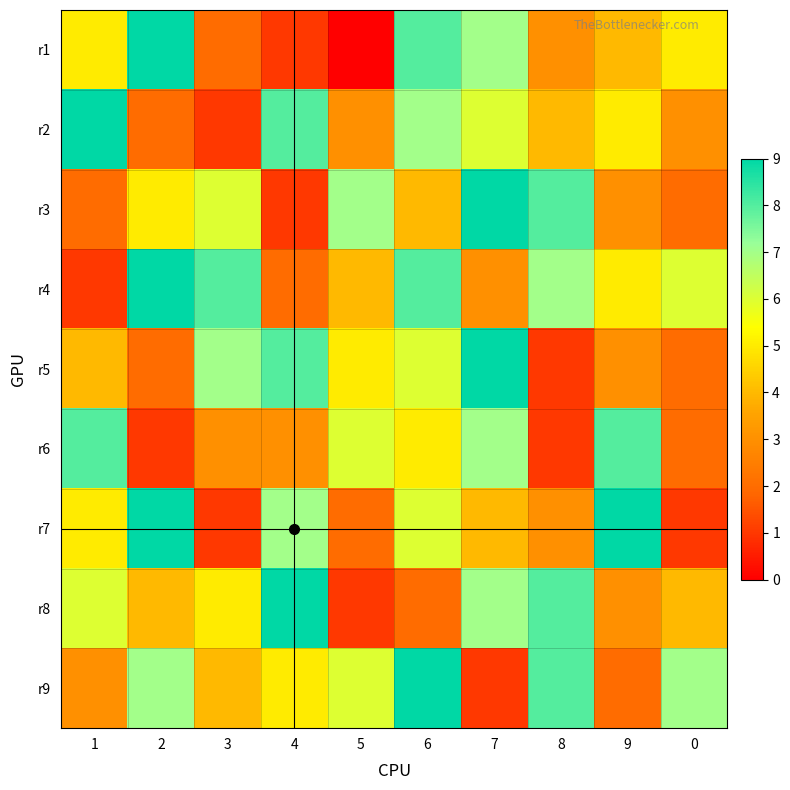

Rank the series at 2 from lowest to highest value.

r6, r2, r5, r8, r3, r9, r1, r4, r7